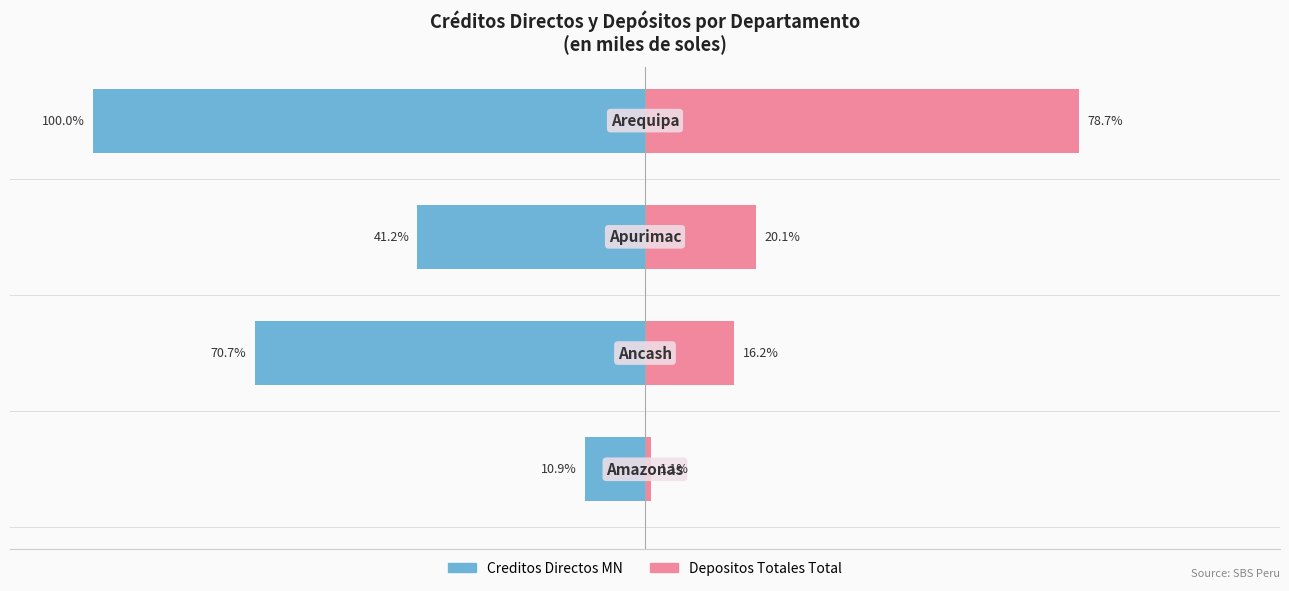

What is the average value of the Depositos Totales Total series?

29.0